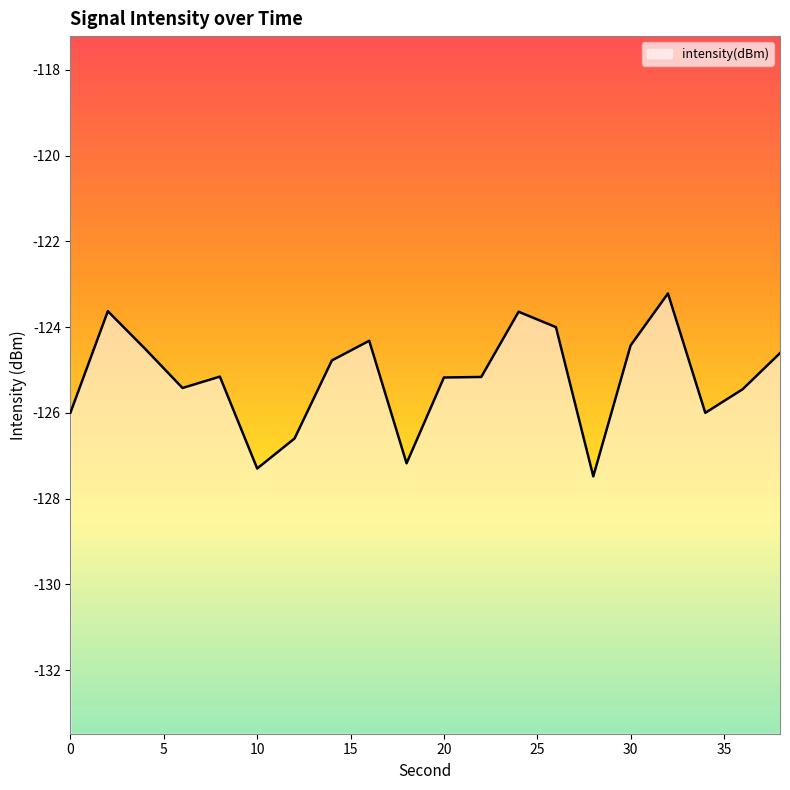

Count the number of data series in this chart.

1